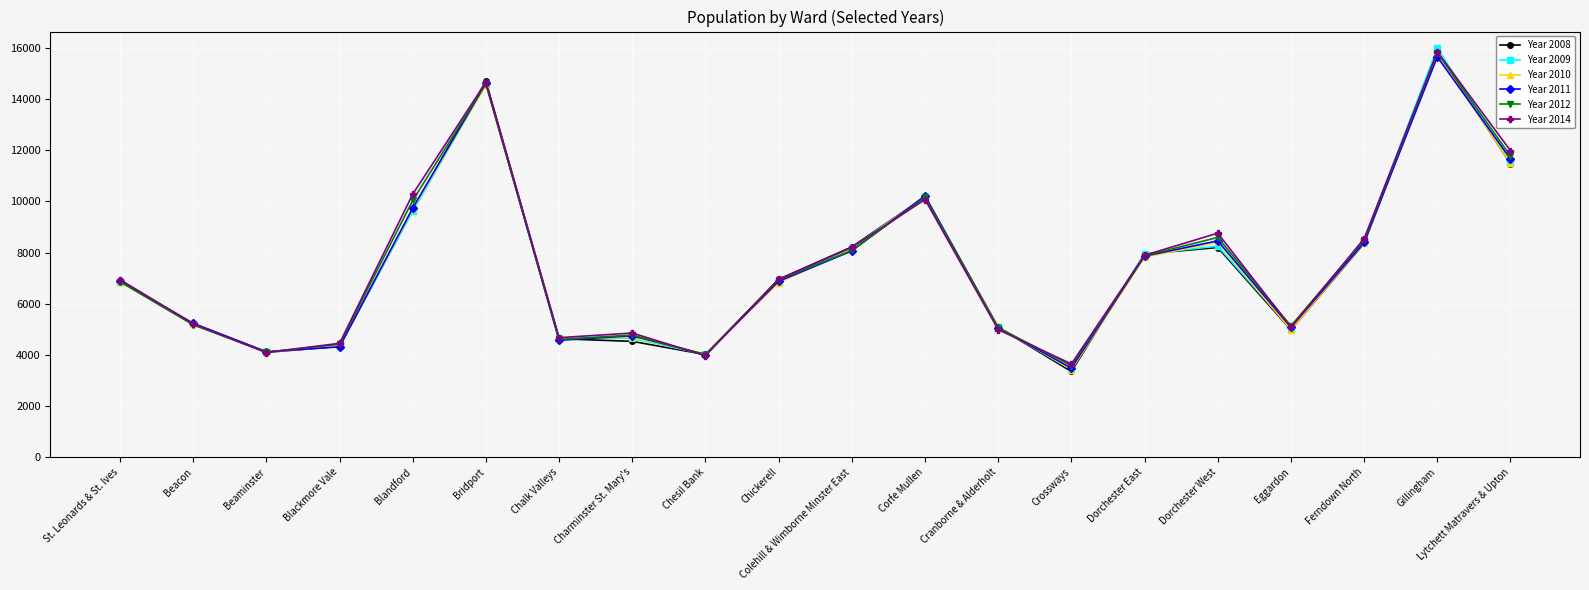

True or false: Year 2008 has a value of 13177 at Dorchester East.

False